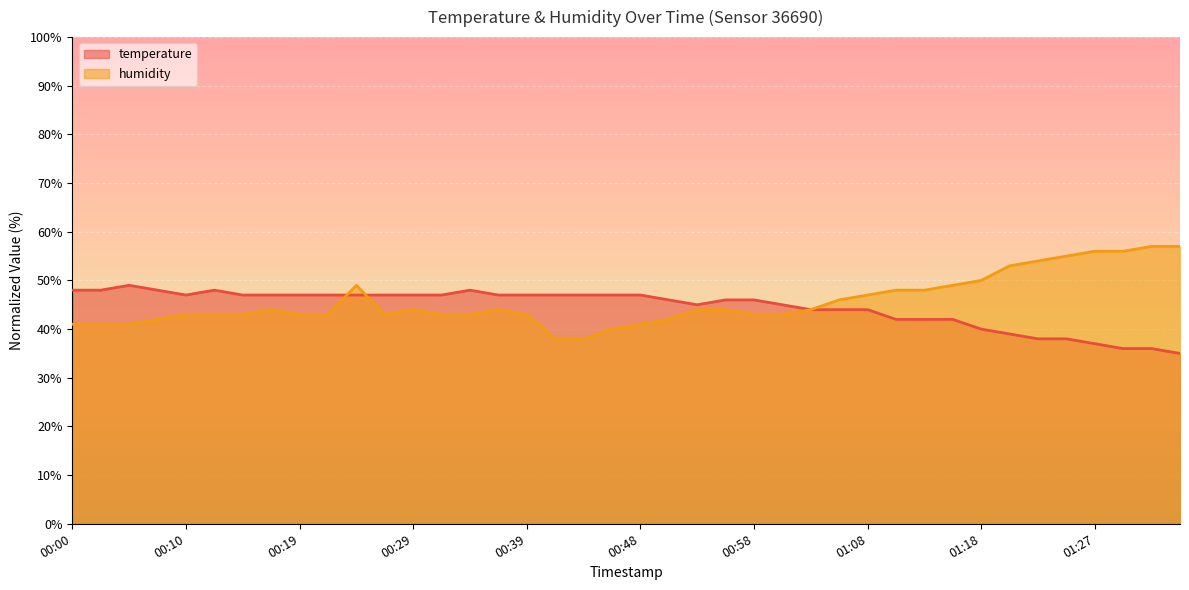

How many interior local peaks does the humidity series have?

4